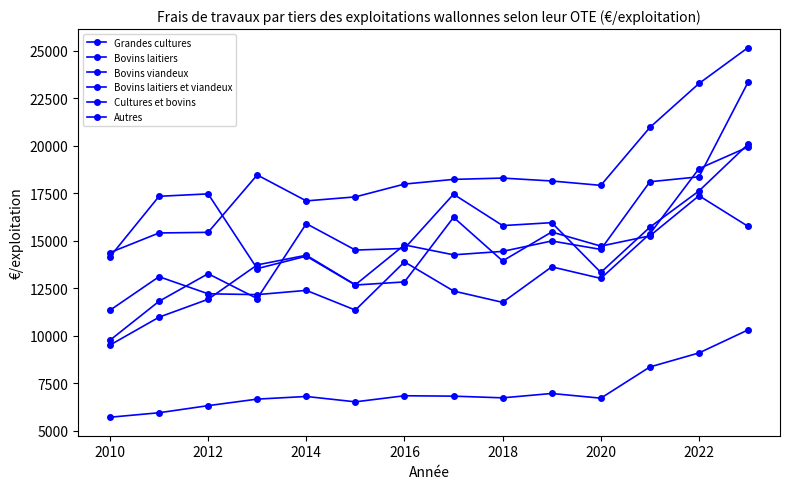

Reading left to right, extract all data points from this chart.

Grandes cultures: 14145	17332	17459	13525	14181	12662	12824	16226	13930	15453	14710	15251	17363	15748
Bovins laitiers: 9500	10968	11912	13721	14229	12675	14772	14251	14432	14980	14536	18098	18358	23341
Bovins viandeux: 5702	5938	6312	6656	6795	6513	6833	6812	6723	6953	6705	8349	9087	10300
Bovins laitiers et viandeux: 11333	13100	12200	12156	12380	11342	13879	12347	11749	13618	13011	15359	18788	19928
Cultures et bovins: 14368	15402	15435	18456	17090	17301	17976	18222	18291	18138	17908	20959	23270	25161
Autres: 9755	11805	13257	11948	15893	14502	14587	17442	15790	15944	13325	15707	17614	20077